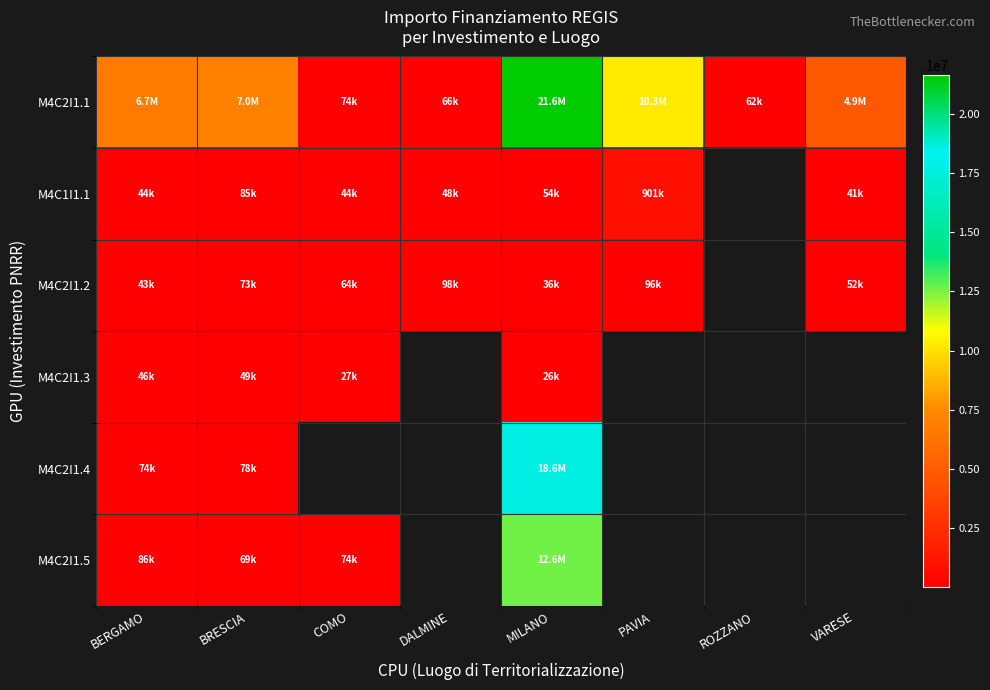

Which series changed the most between DALMINE and MILANO?

M4C2I1.1